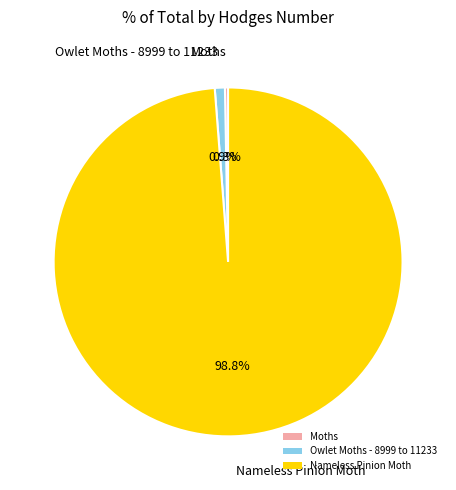

How many segments does this pie chart have?

3